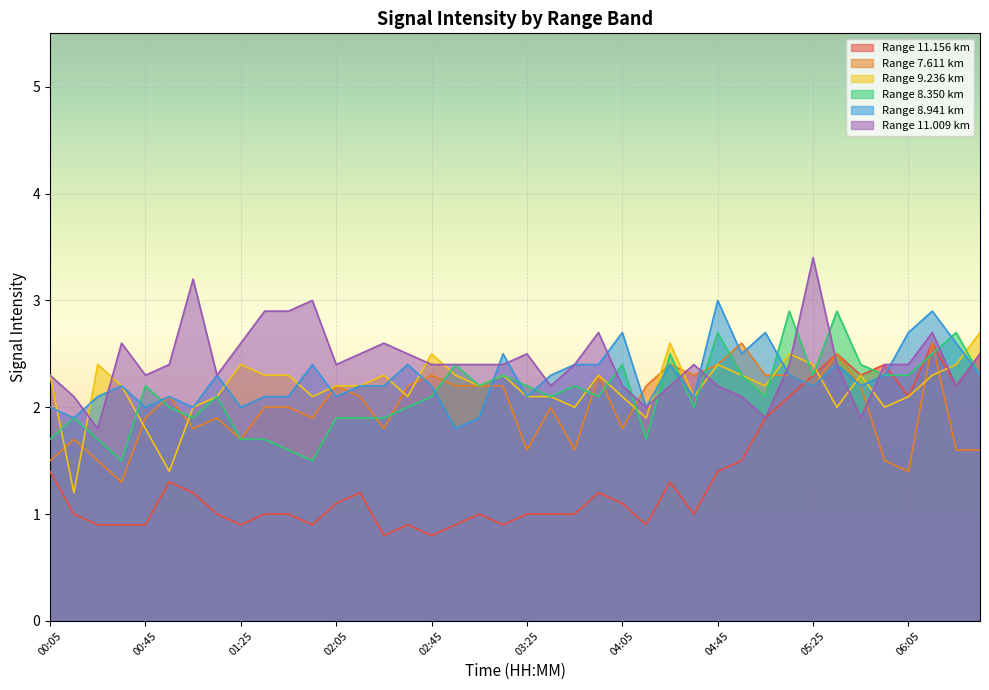

Where is the first local maximum for 9.236?

00:25